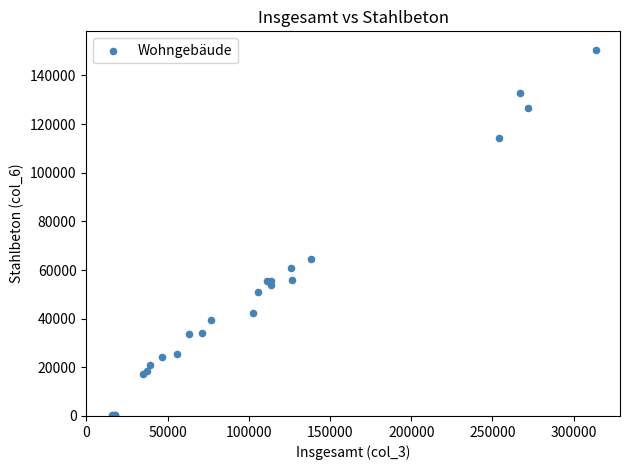

What Y value in the scatter plot is closest to 75458?

64347